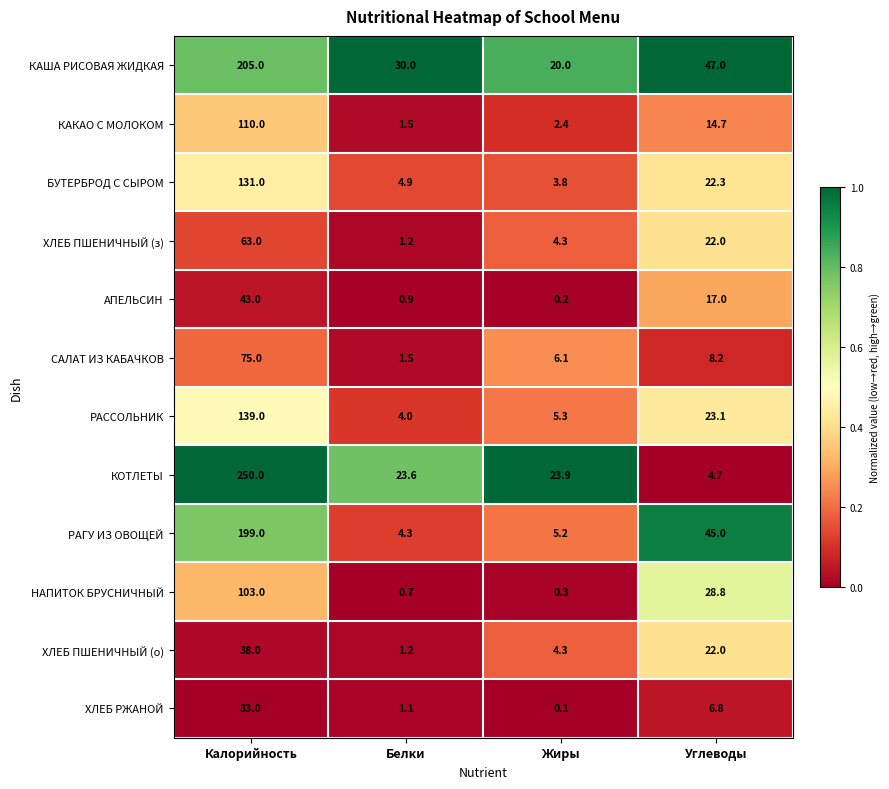

True or false: ХЛЕБ ПШЕНИЧНЫЙ (з) has a value of 1.6 at Белки.

False